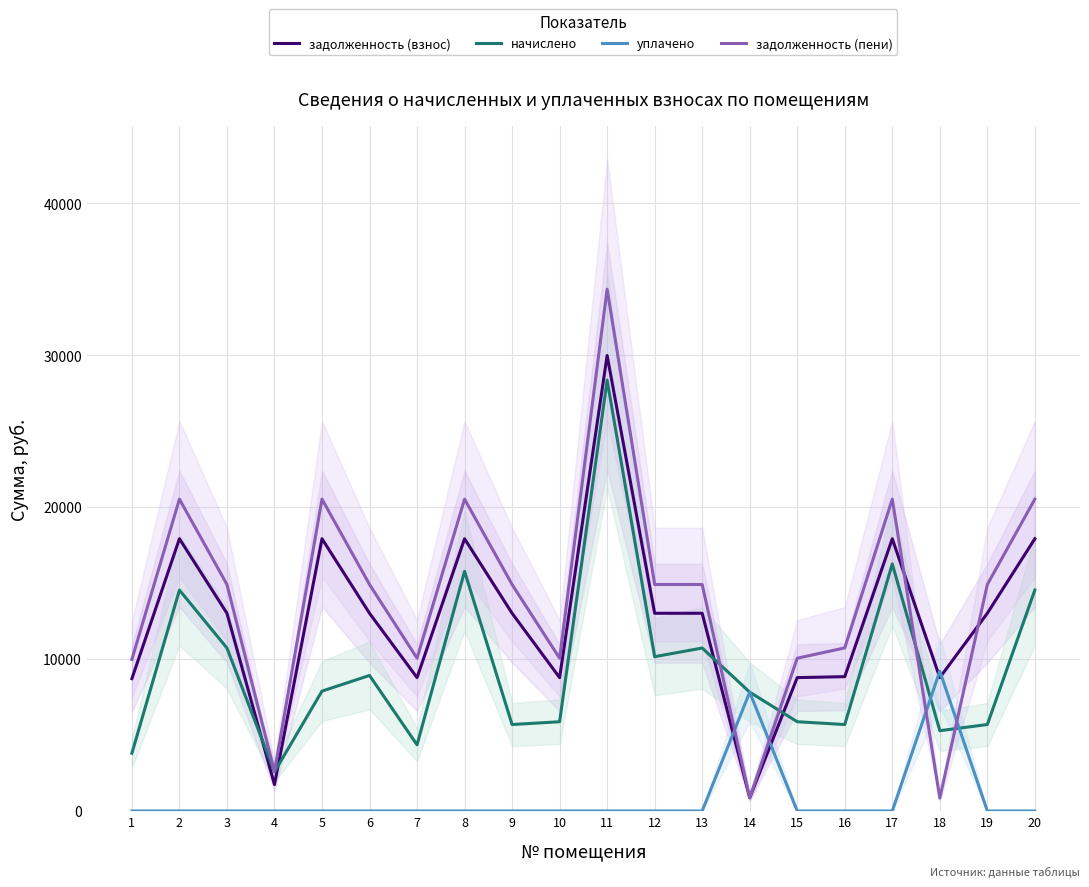

Is this an area chart (filled region under the line)?

No